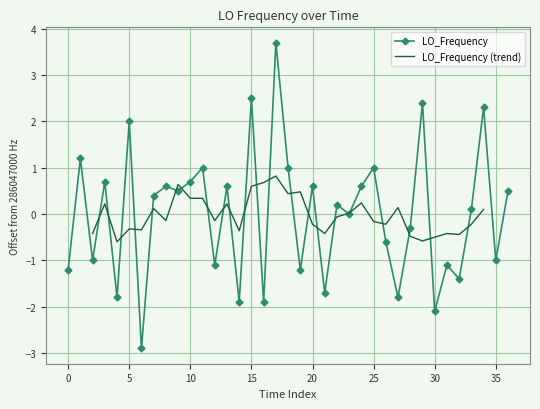

What is the change in value from 12 to 30?

-1.0